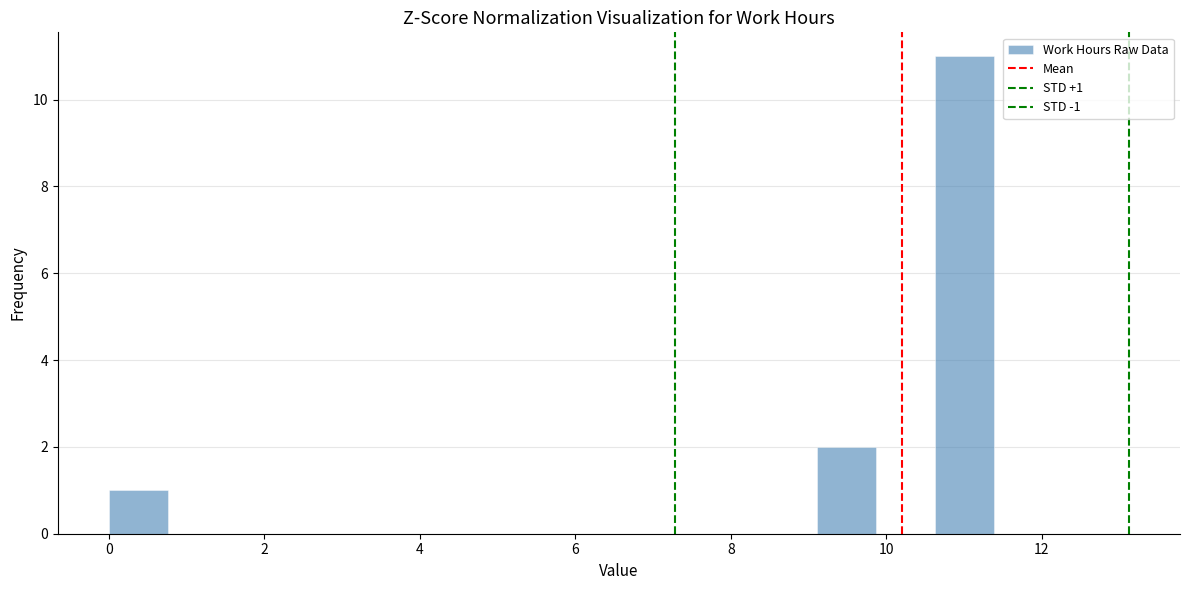

Read against the x-axis, roughly where is the centre of the tallest bar?

11.0